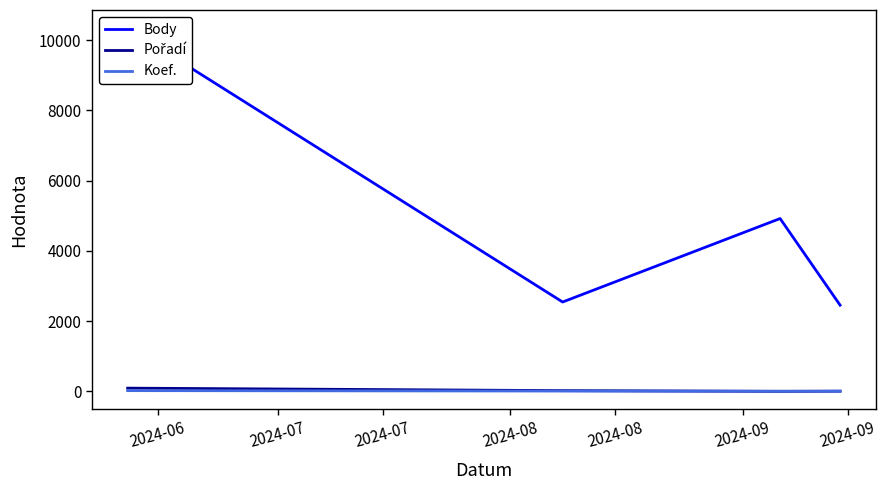

At which label is Body closest to 6397?

2024-07